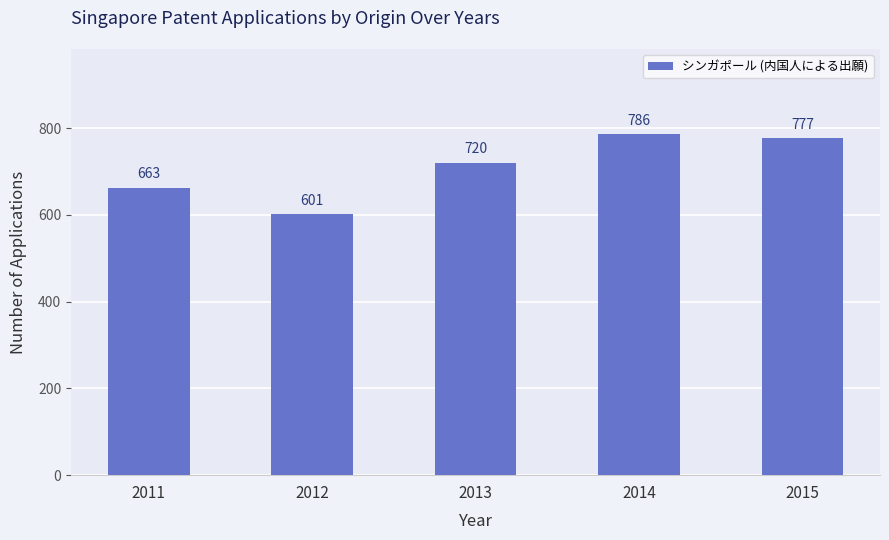

What is the value of the 5th bar from the left?

777